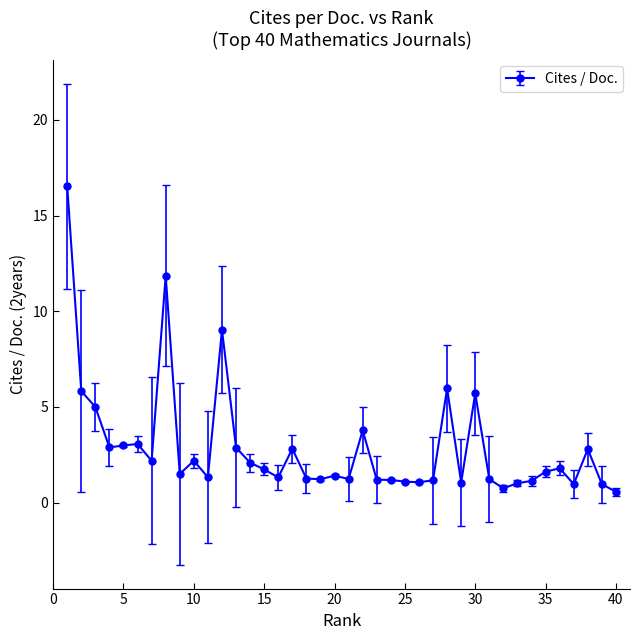

What is the difference between the second highest and second lowest values?

11.1